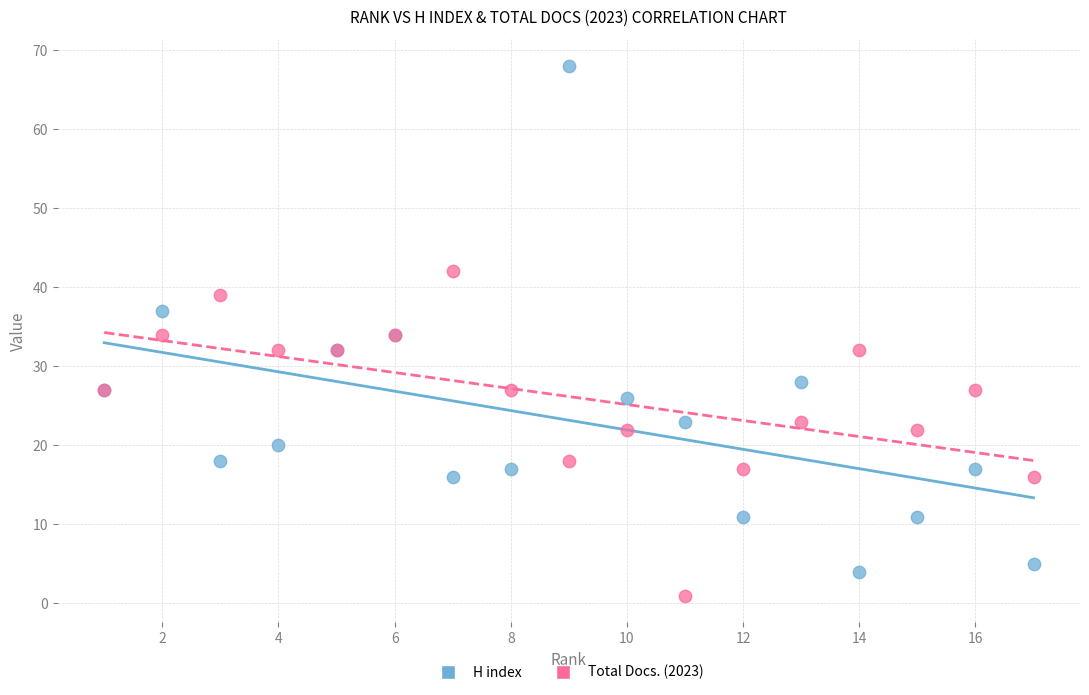

In the H index series, what Y value is closest to 36?

37